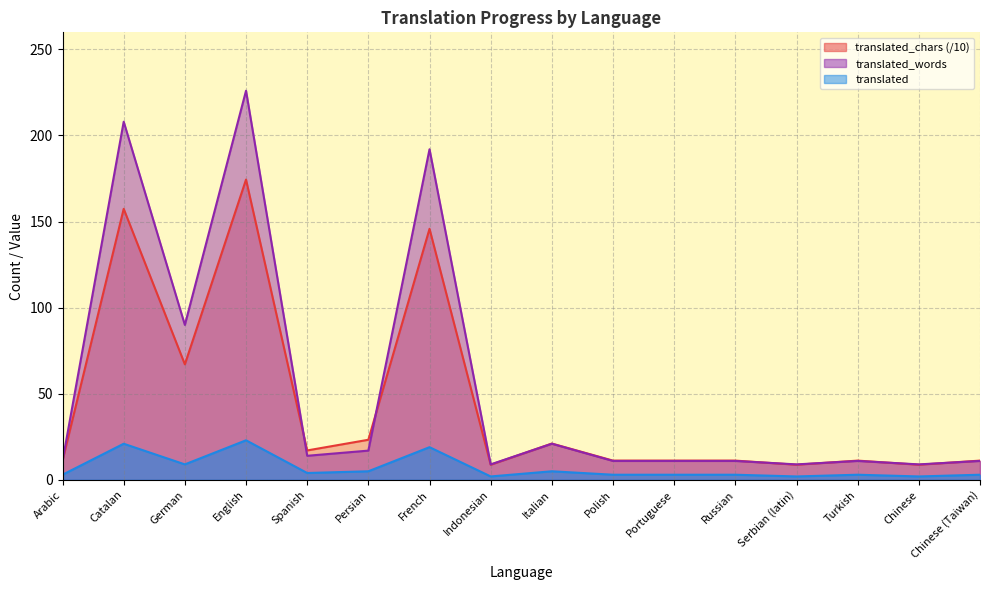

Reading left to right, extract all data points from this chart.

translated_words: Arabic=11.0	Catalan=208.0	German=90.0	English=226.0	Spanish=14.0	Persian=17.0	French=192.0	Indonesian=9.0	Italian=21.0	Polish=11.0	Portuguese=11.0	Russian=11.0	Serbian (latin)=9.0	Turkish=11.0	Chinese=9.0	Chinese (Taiwan)=11.0
translated_chars: Arabic=11.2	Catalan=157.4	German=67.1	English=174.4	Spanish=17.1	Persian=23.3	French=145.8	Indonesian=8.8	Italian=21.1	Polish=11.2	Portuguese=11.2	Russian=11.2	Serbian (latin)=8.8	Turkish=11.2	Chinese=8.8	Chinese (Taiwan)=11.2
translated: Arabic=3.0	Catalan=21.0	German=9.0	English=23.0	Spanish=4.0	Persian=5.0	French=19.0	Indonesian=2.0	Italian=5.0	Polish=3.0	Portuguese=3.0	Russian=3.0	Serbian (latin)=2.0	Turkish=3.0	Chinese=2.0	Chinese (Taiwan)=3.0